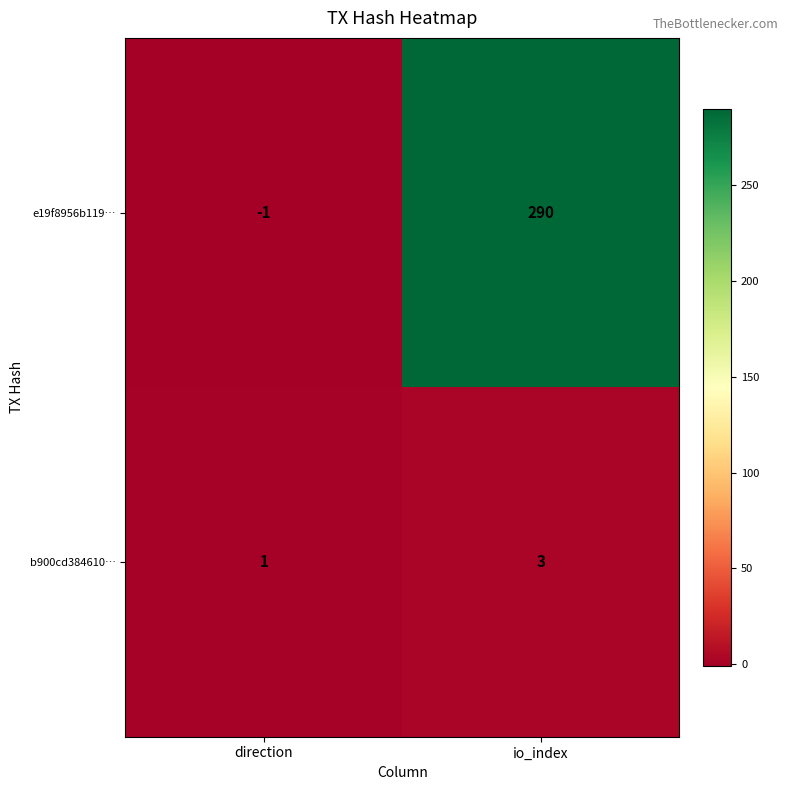

Which series has the largest range (max minus min)?

e19f8956b119…